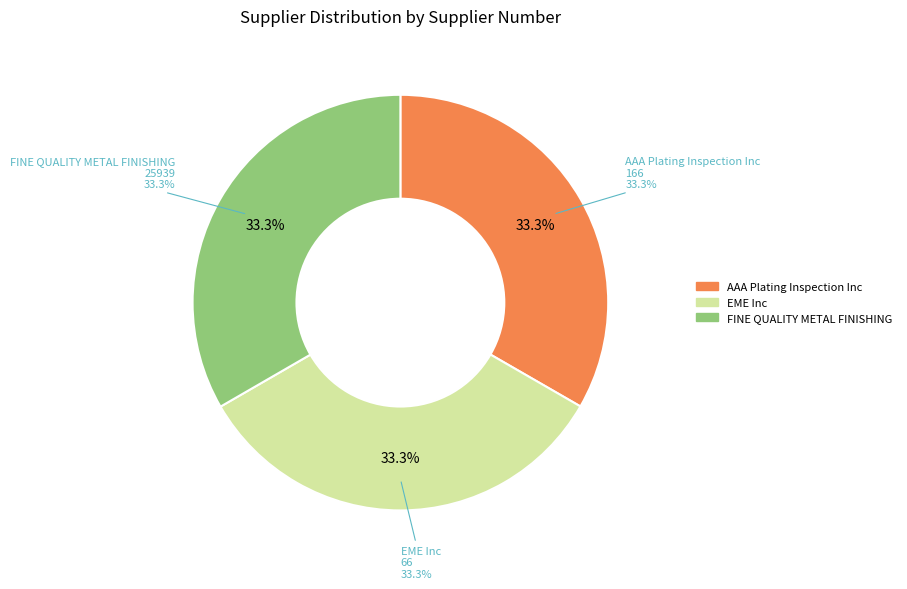

Rank the categories by value from lowest to highest.

AAA Plating Inspection Inc, EME Inc, FINE QUALITY METAL FINISHING